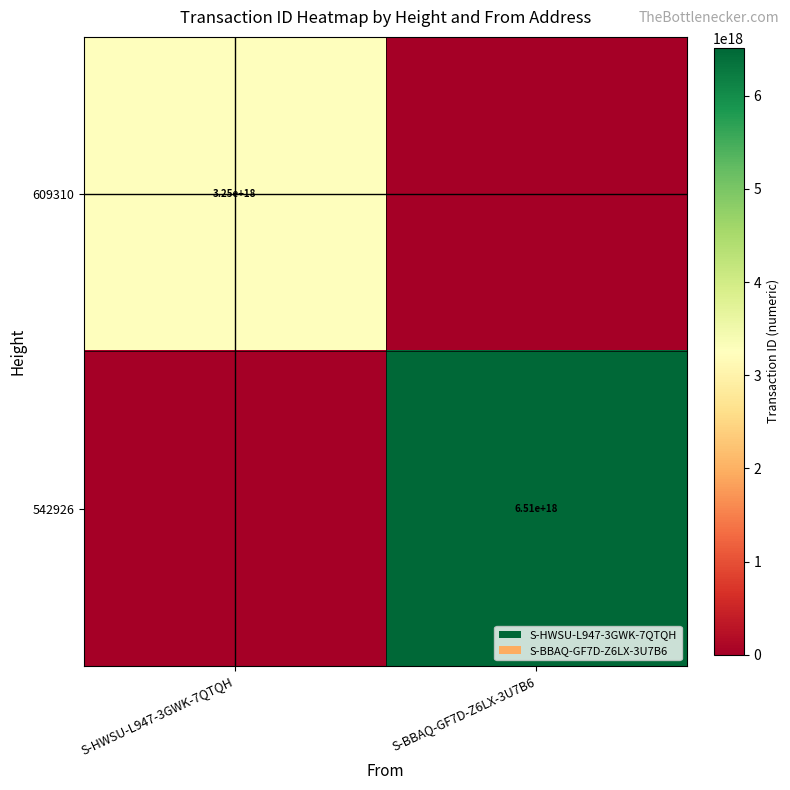

Which category has the lowest value across all series?

S-BBAQ-GF7D-Z6LX-3U7B6